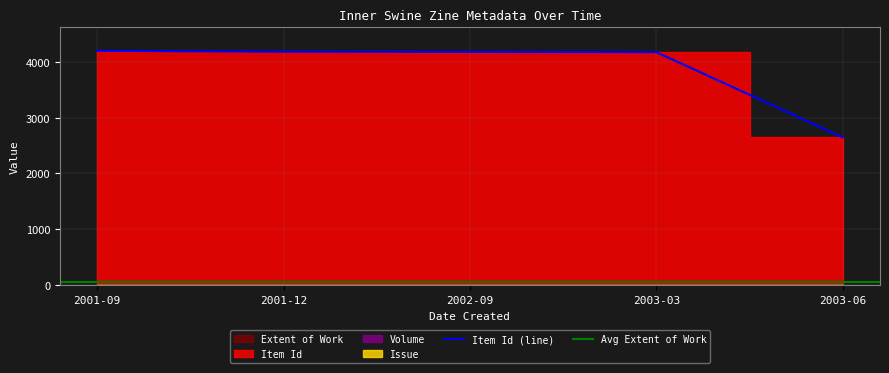

At which category is the sum across all series the highest?

2001-09